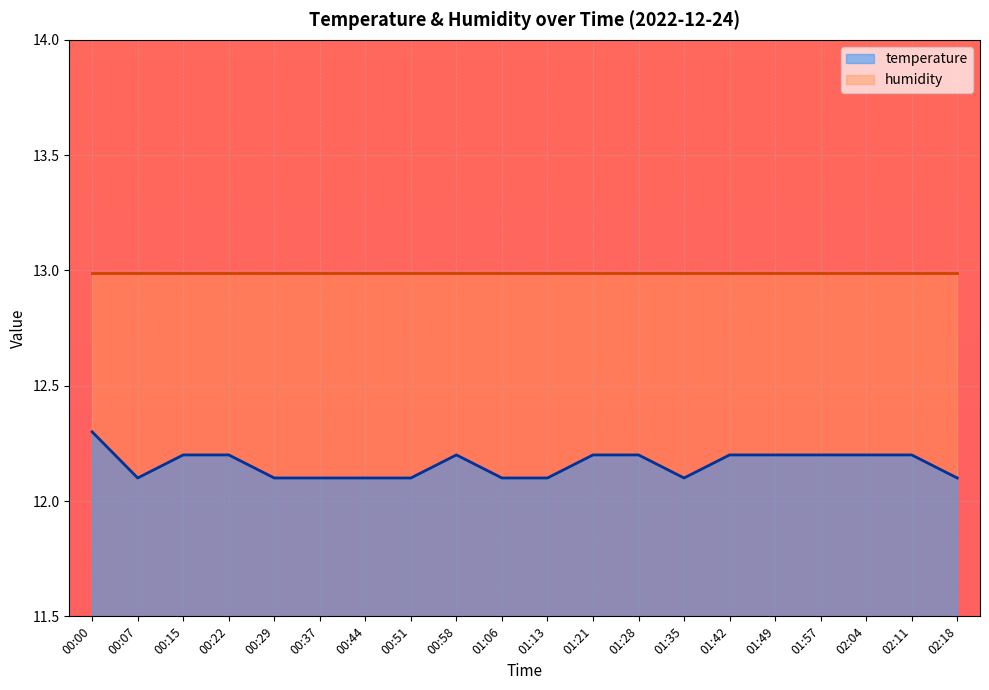

The value at 02:04 is 12.2. True or false?

True